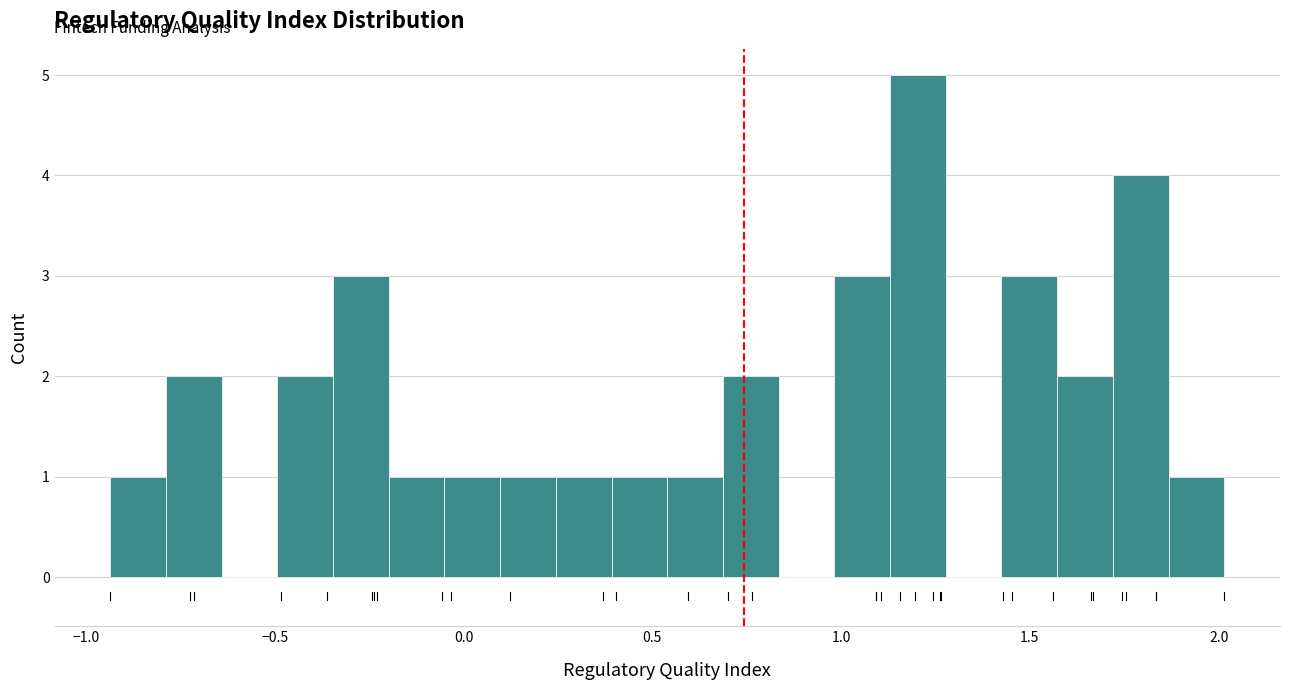

Around what value on the x-axis is the tallest bar? Give the approximate position of its centre, as read against the axis.

1.20